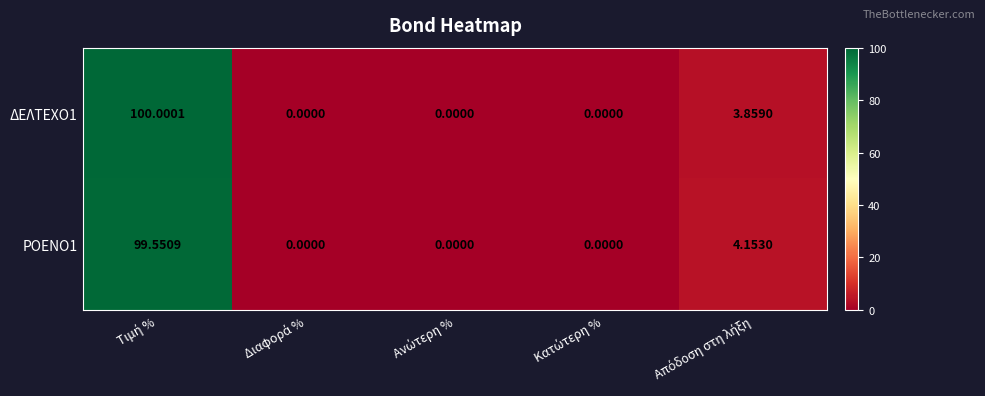

How many distinct data groups are displayed?

2